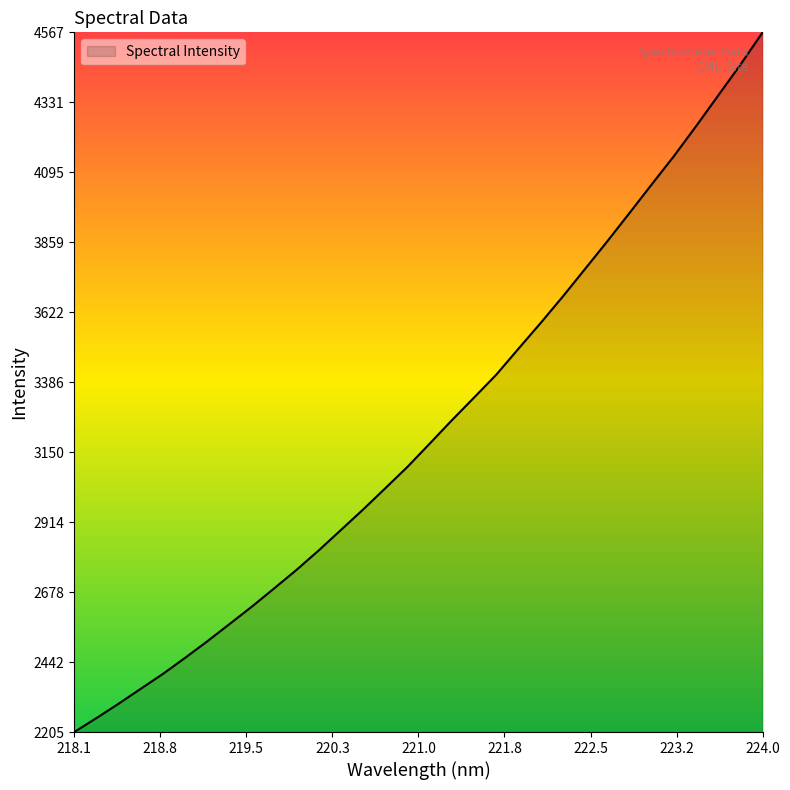

What is the smallest value displayed?

2205.4